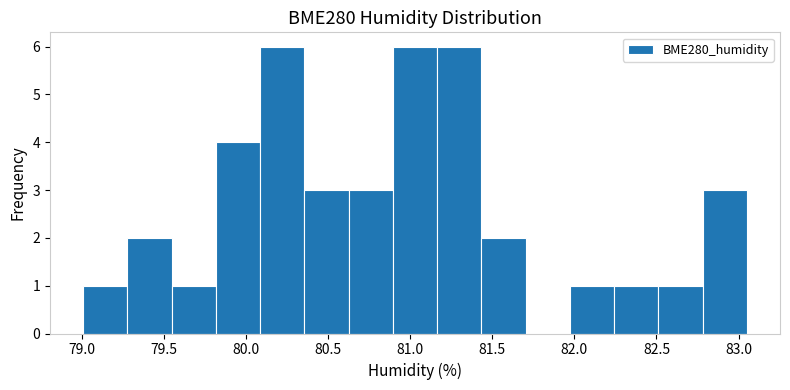

Reading left to right, transcribe this chart: for each bar, give the range it covers on the x-axis and its height. Neither the bar edges nor the heights are printed on the chart, so give them approximately, as read against the axes.

79.00 to 79.30: 1
79.30 to 79.55: 2
79.55 to 79.80: 1
79.80 to 80.10: 4
80.10 to 80.35: 6
80.35 to 80.65: 3
80.65 to 80.90: 3
80.90 to 81.15: 6
81.15 to 81.45: 6
81.45 to 81.70: 2
81.70 to 81.95: 0
81.95 to 82.25: 1
82.25 to 82.50: 1
82.50 to 82.80: 1
82.80 to 83.05: 3